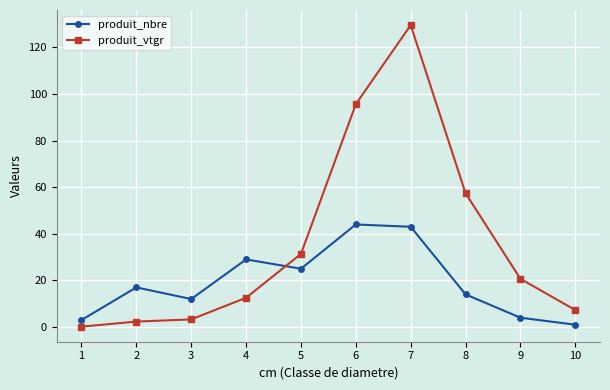

Which category has the lowest value in the produit_nbre series?

10